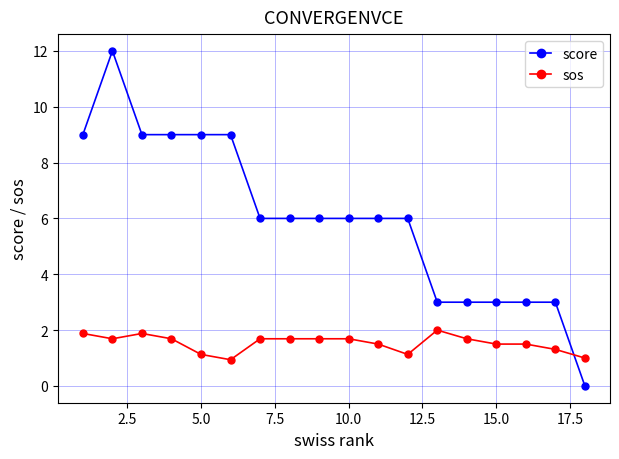

Count the number of categories in the chart.

18